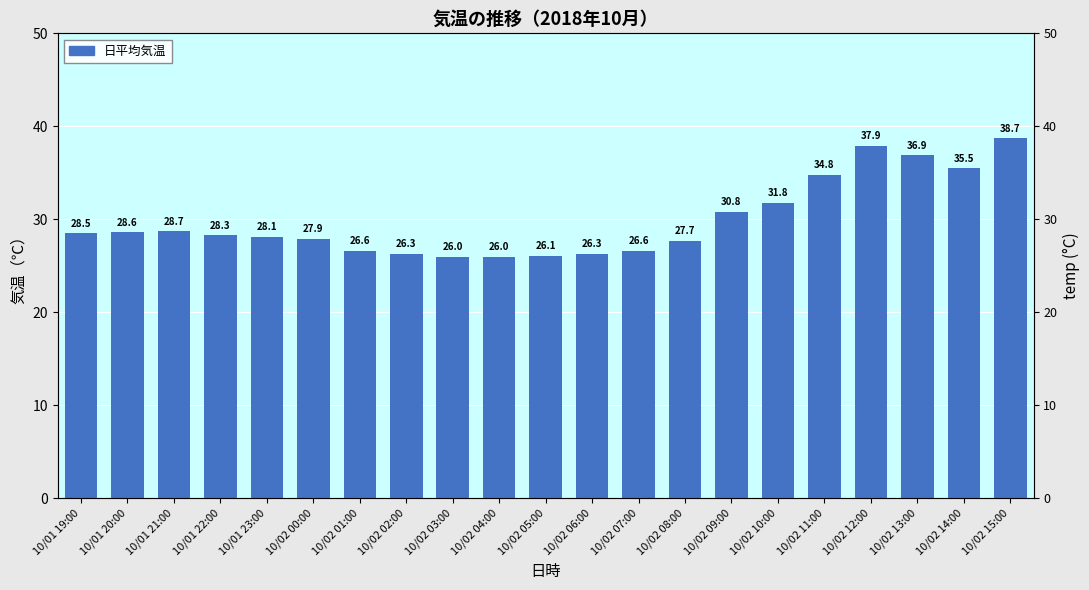

Reading left to right, list all the values displayed in this chart.

28.5	28.6	28.7	28.3	28.1	27.9	26.6	26.3	26.0	26.0	26.1	26.3	26.6	27.7	30.8	31.8	34.8	37.9	36.9	35.5	38.7